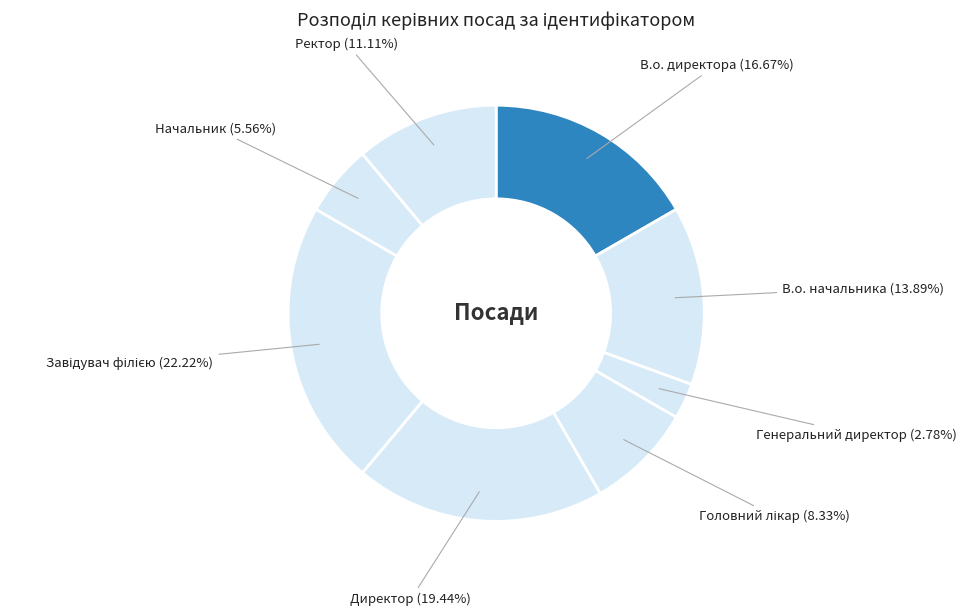

Does Директор account for over 50% of the chart?

No